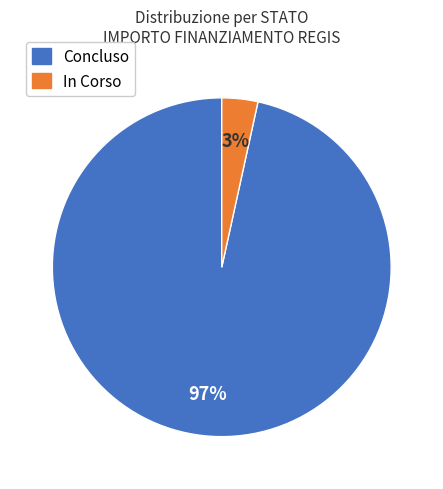

To the nearest percent, what is the average slice percentage?

50%